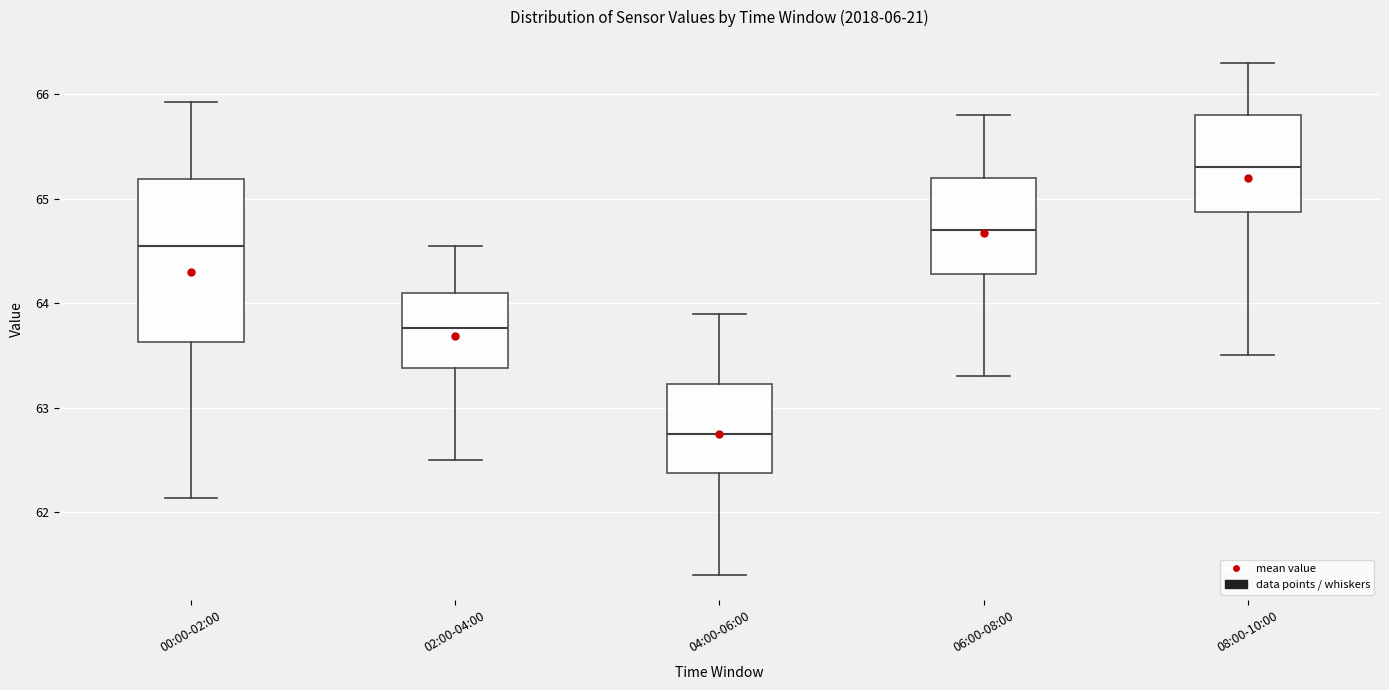

Which box is the tallest, from its lower edge to its upper edge?

00:00-02:00